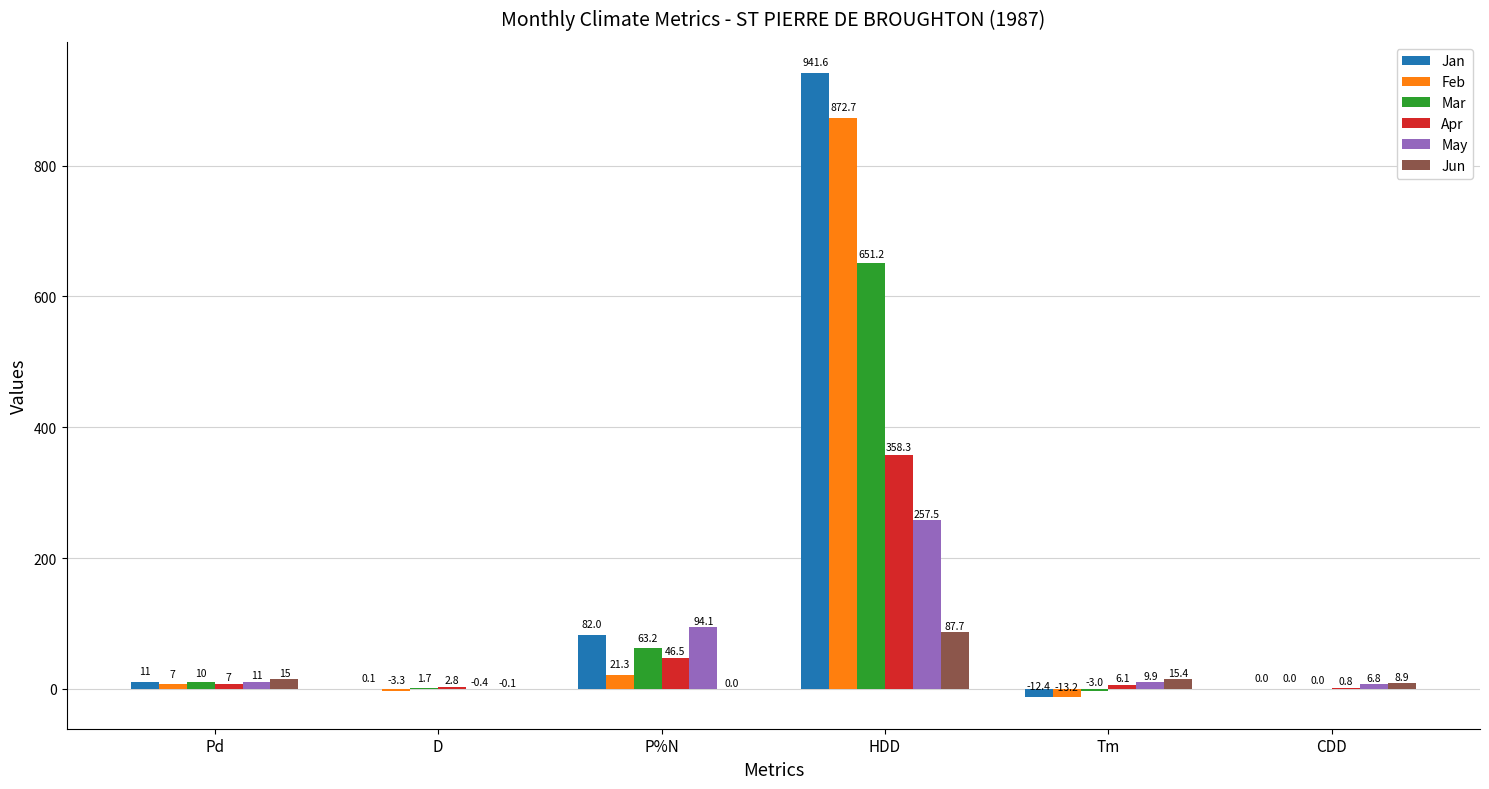

Between HDD and CDD, which series saw the biggest shift?

Jan